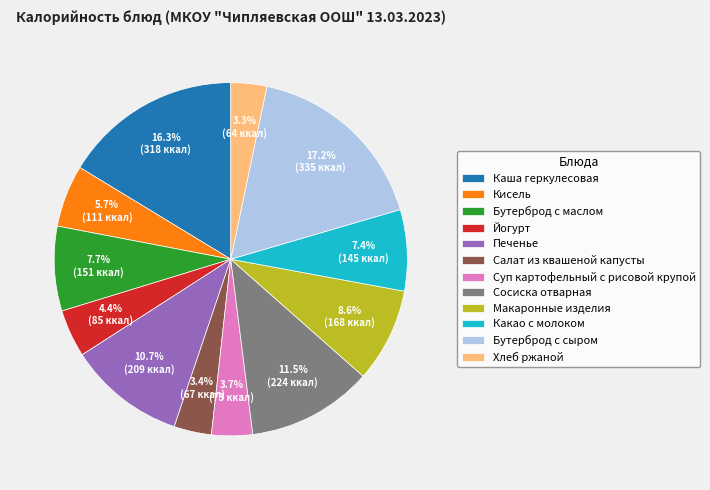

Is there any slice that represents more than half of the pie?

No